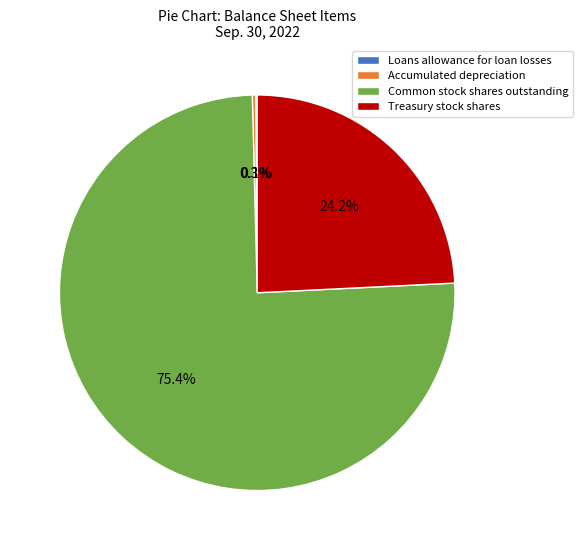

What percentage do Common stock shares outstanding and Treasury stock shares together represent?

99.6%